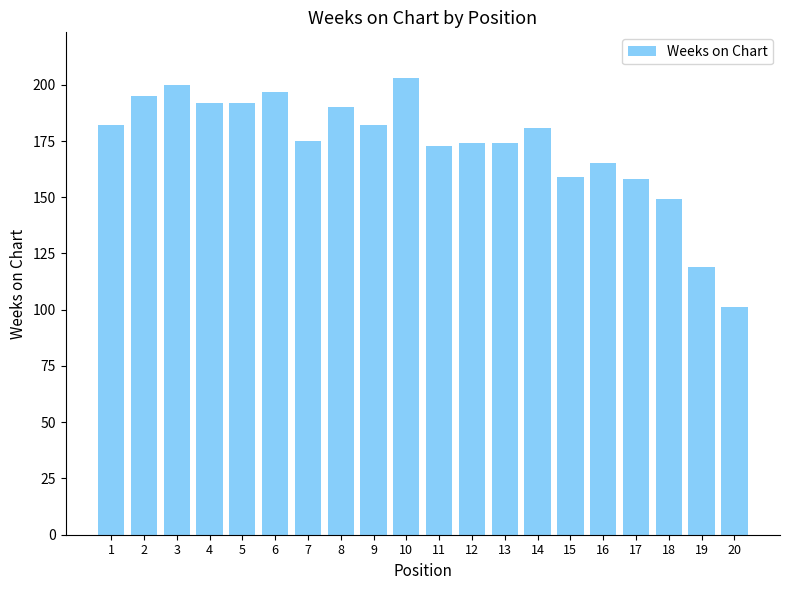

What is the maximum value shown in the chart?

203